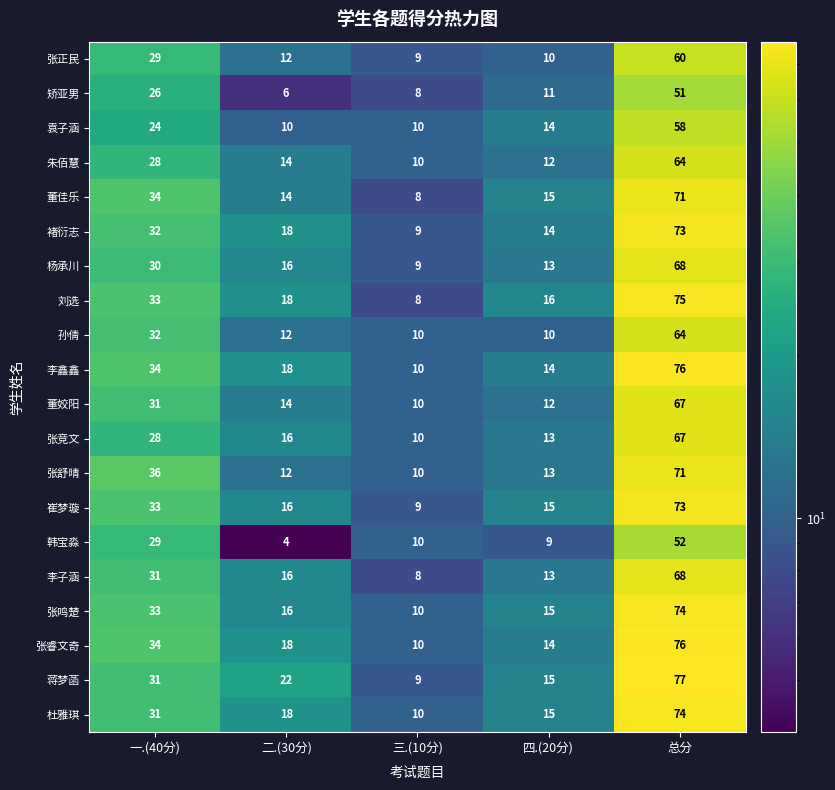

What is the difference between the maximum and second lowest values in the 崔梦璇 series?

58